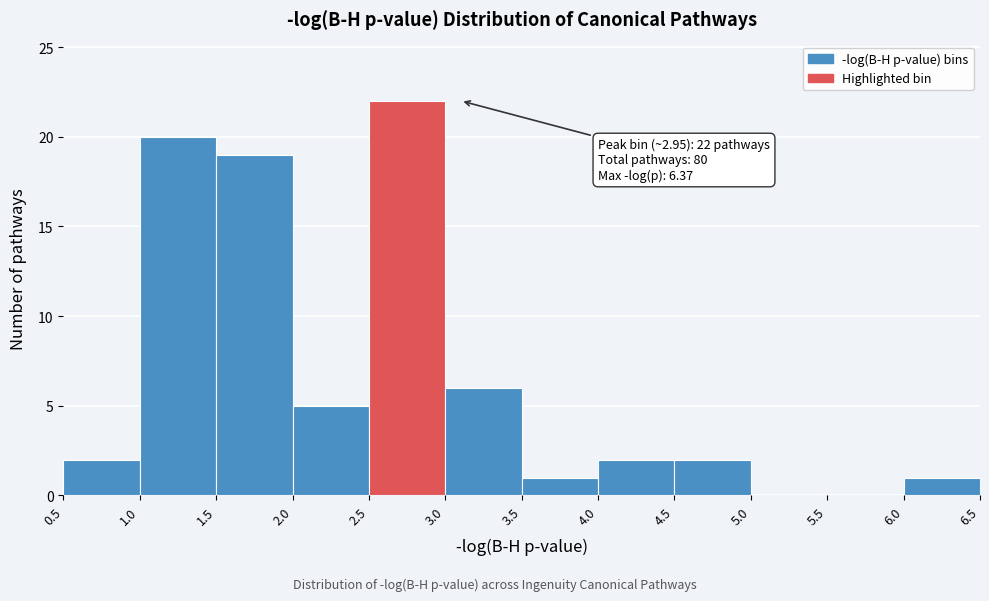

Which range on the x-axis has the tallest bar?

2.5 to 3.0